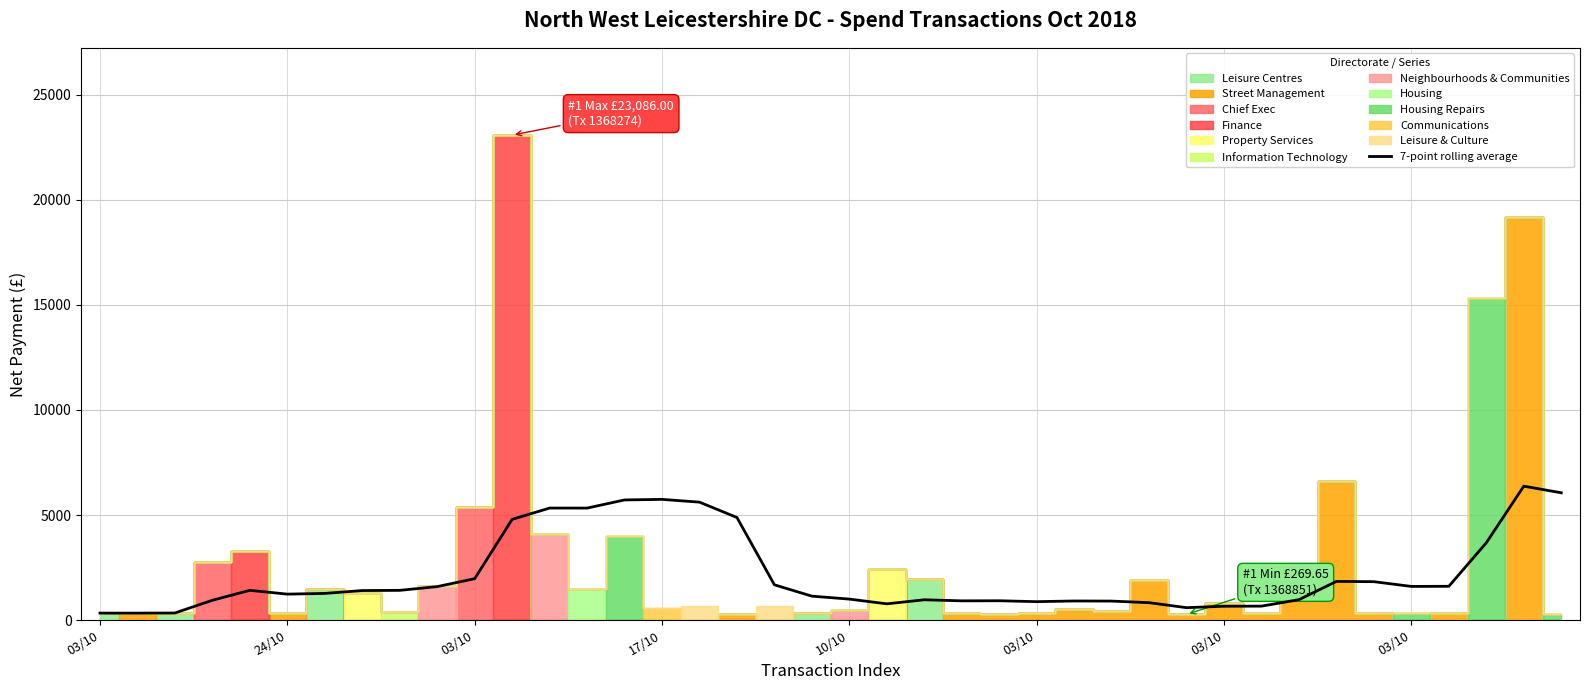

Reading right to left, what are all the values shown in this chart?

6057.8	6372.8	3679.0	1605.9	1599.6	1825.5	1838.7	969.1	661.3	656.9	588.2	825.6	901.7	907.1	874.5	917.4	912.8	963.7	771.4	996.4	1136.8	1676.1	4881.2	5612.3	5744.4	5716.9	5329.1	5330.2	4792.8	1967.4	1591.2	1412.6	1403.1	1266.7	1232.8	1413.7	940.1	335.2	328.0	330.0